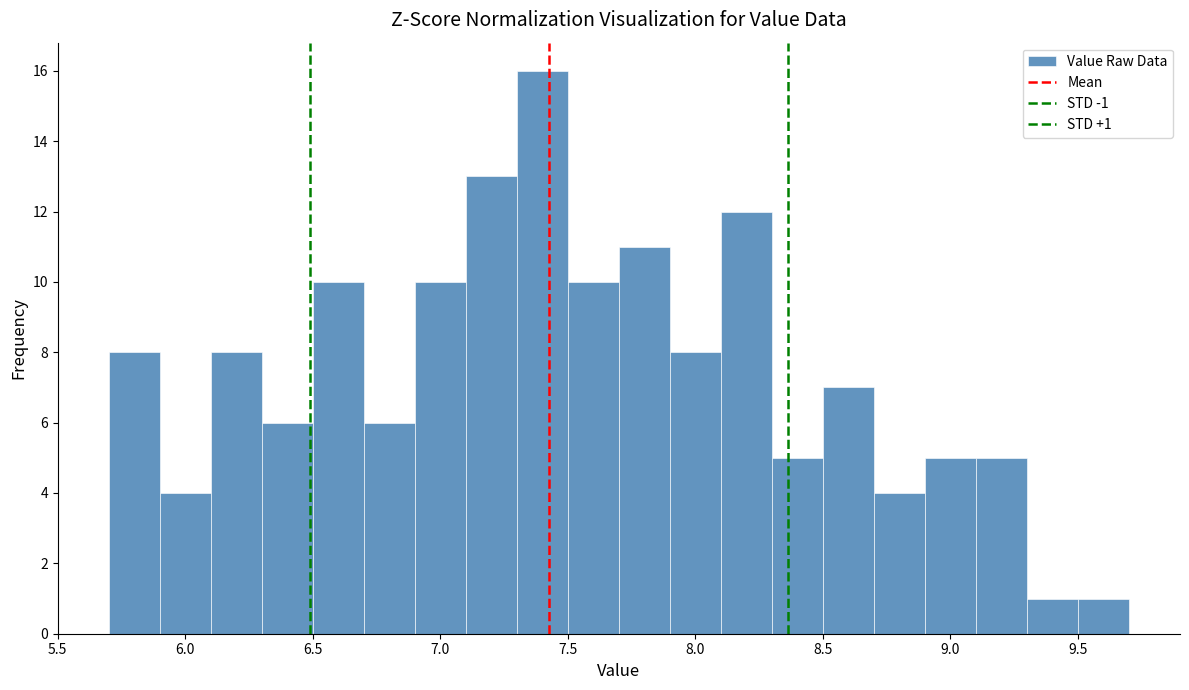

Over which range of the x-axis is the bar tallest?

7.3 to 7.5